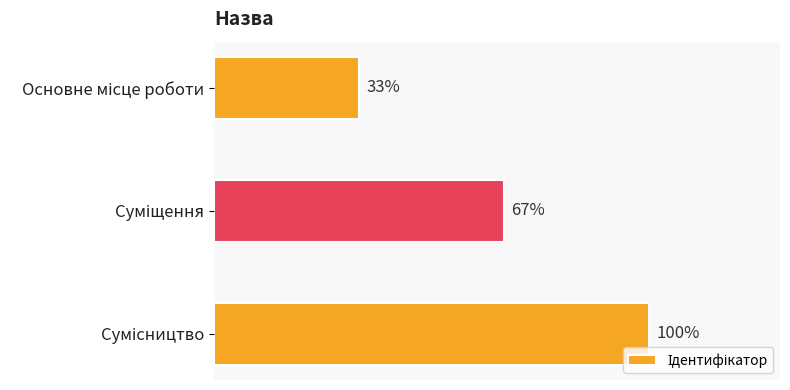

Are the bars horizontal?

Yes